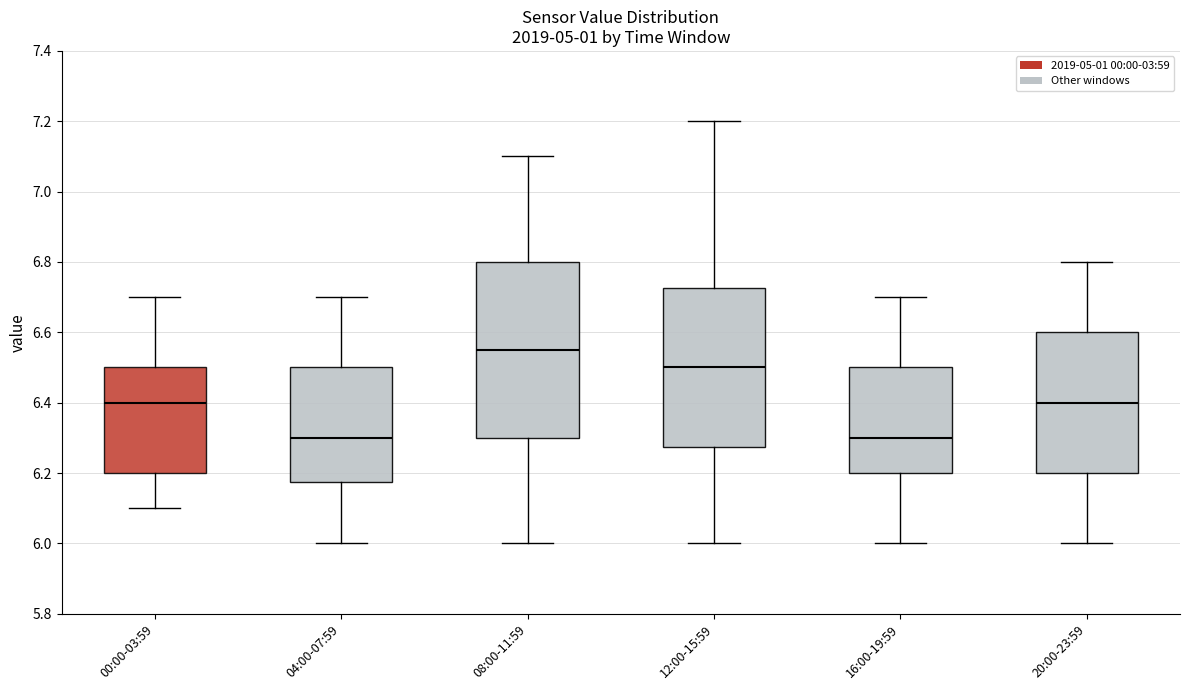

Comparing the boxes themselves (not the whiskers), which one is the tallest?

08:00-11:59